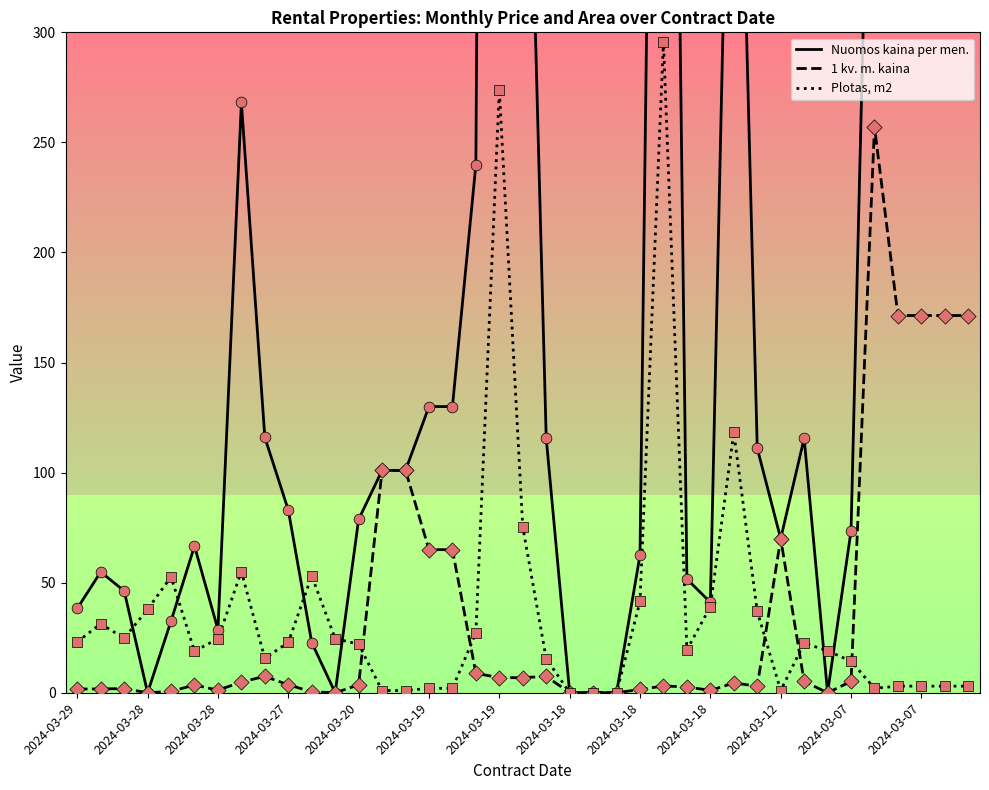

Which series reaches the maximum Y coordinate?

Nuomos kaina per men.